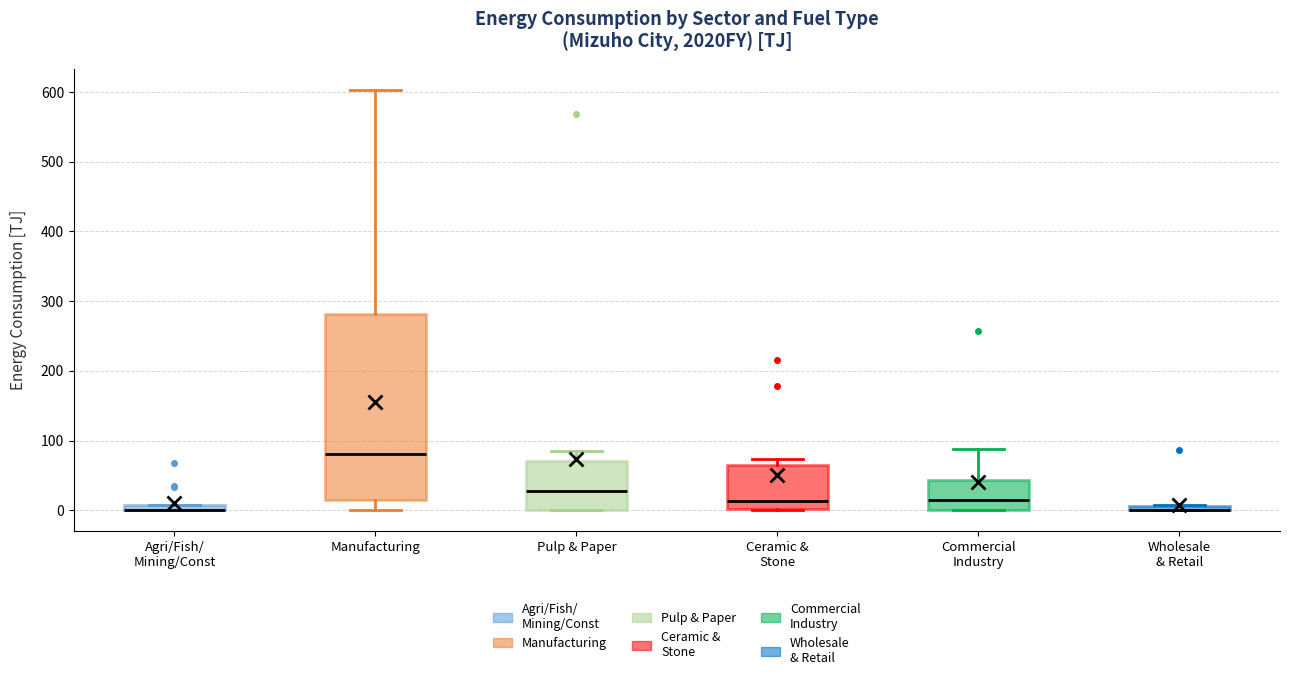

Which box is the tallest, from its lower edge to its upper edge?

Manufacturing